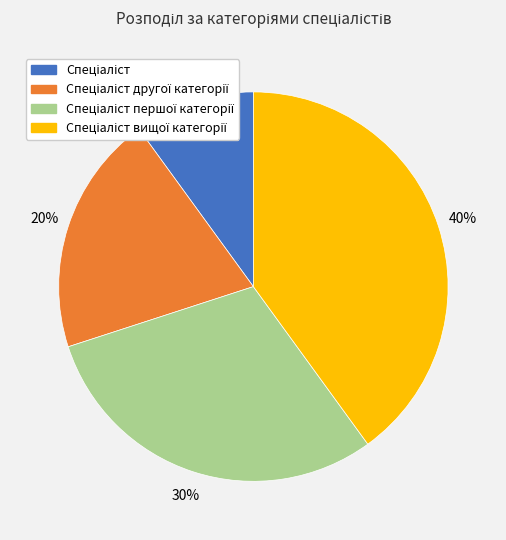

To the nearest percent, what is the average slice percentage?

25%